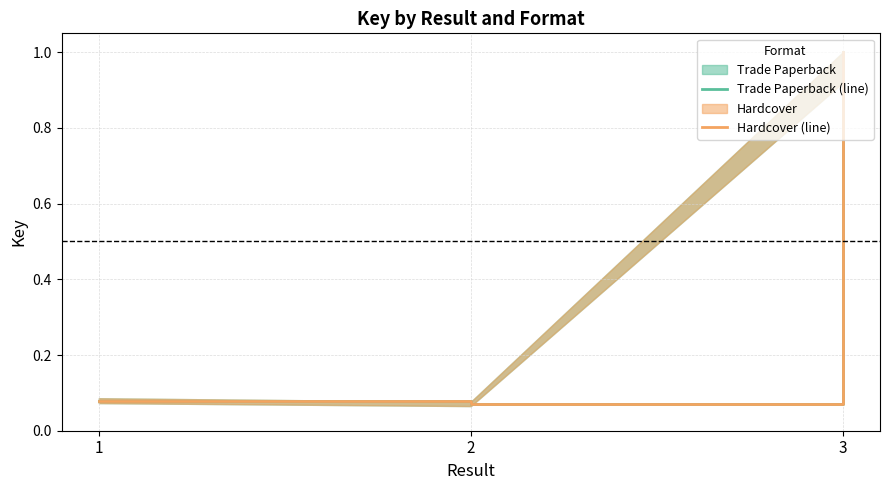

The Hardcover (line) series shows 0.1 at 2. True or false?

True